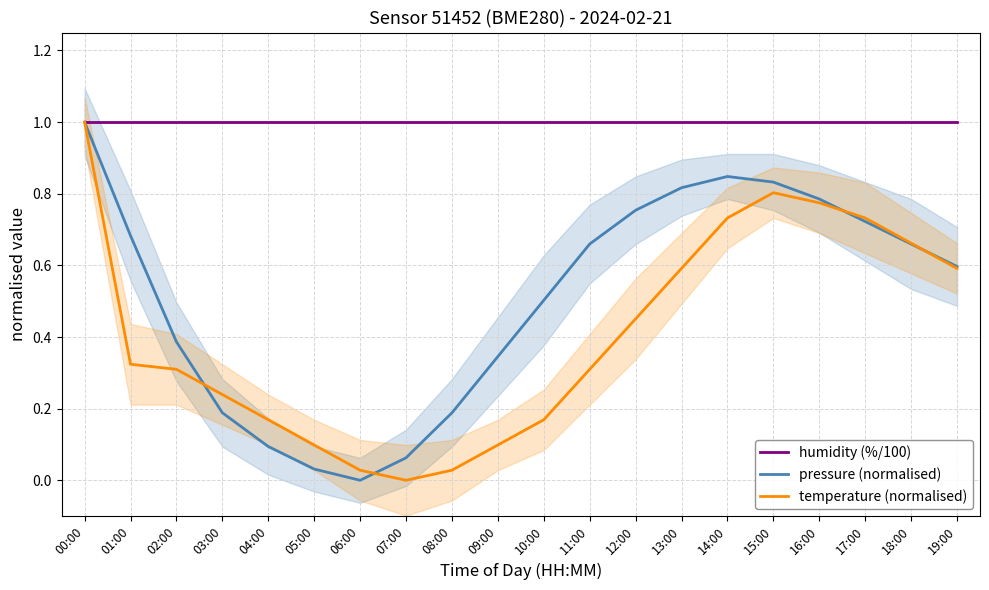

Which series has the largest range (max minus min)?

pressure (normalised)